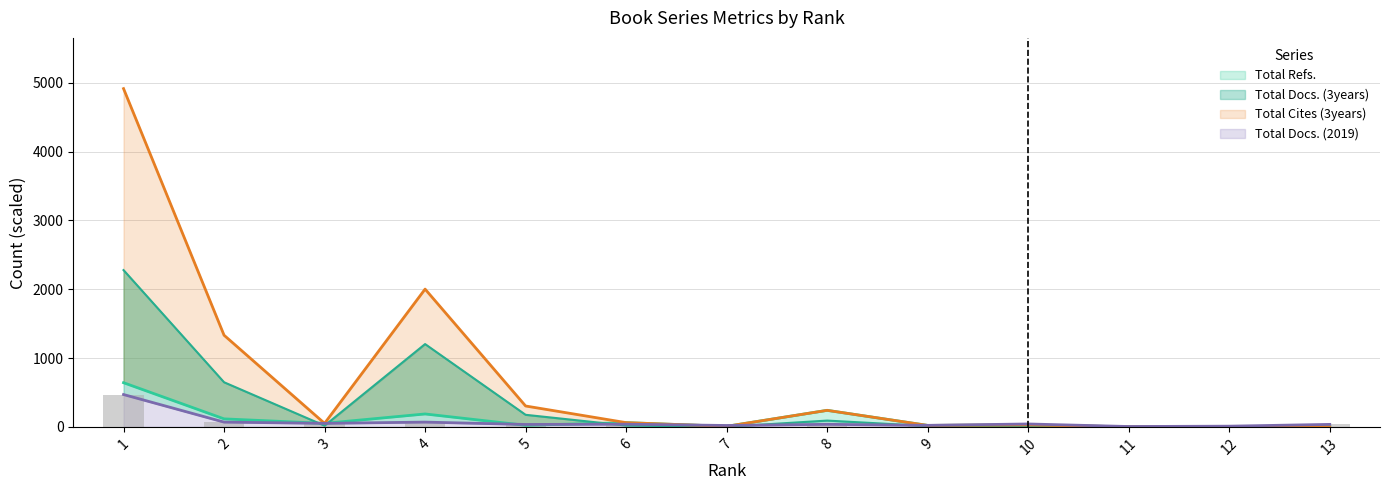

Where is Total Cites (3years) nearest to the value 2458?

4